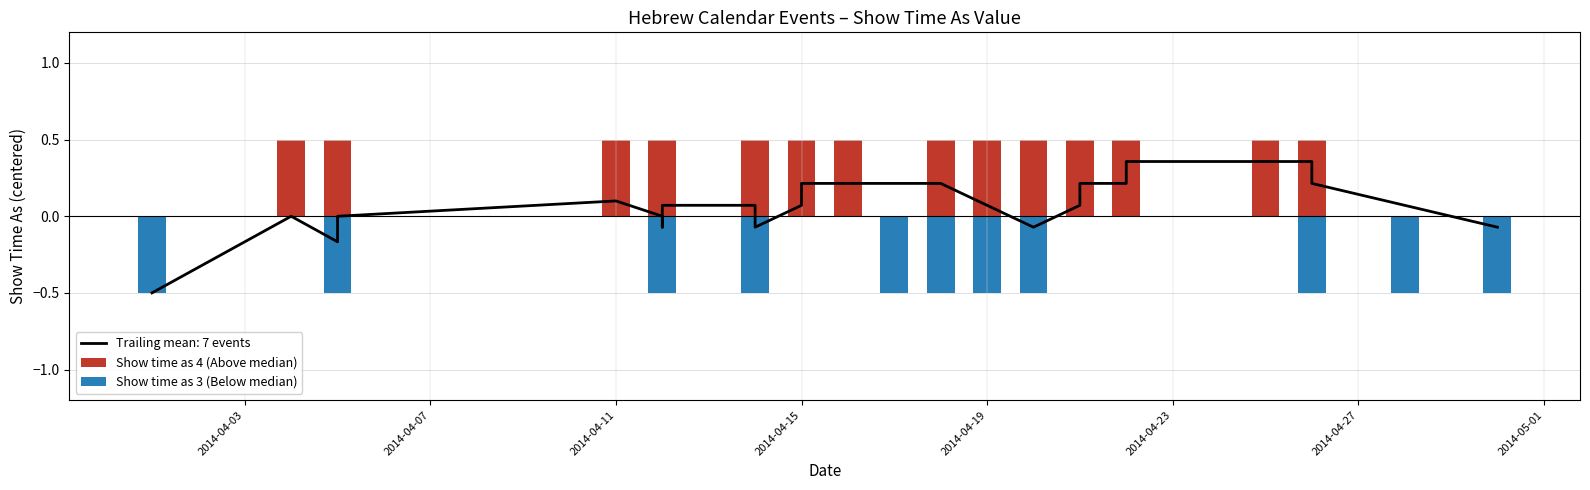

At which label is Show time as 3 (Below median) closest to 0?

2014-04-07